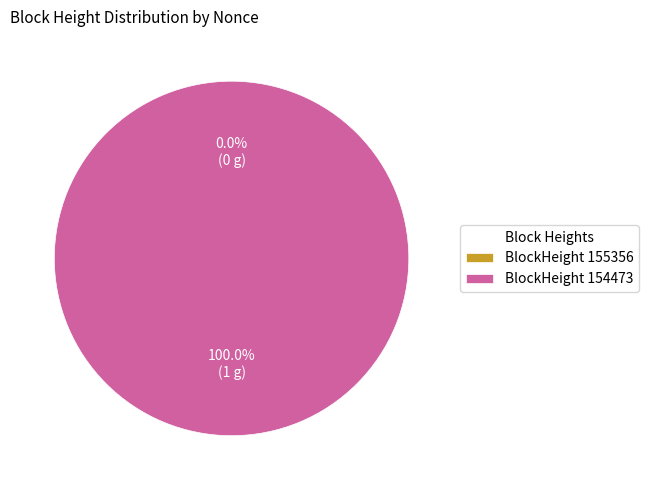

Which has a higher value, 155356 or 154473?

154473